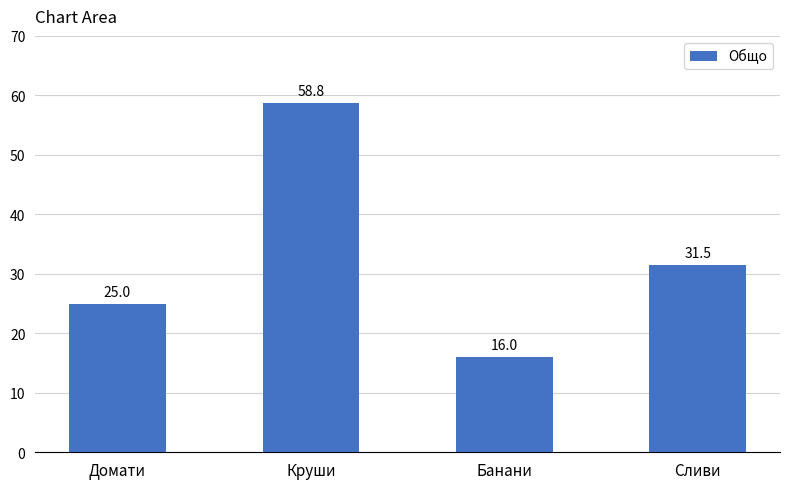

What position from the right is Круши?

3